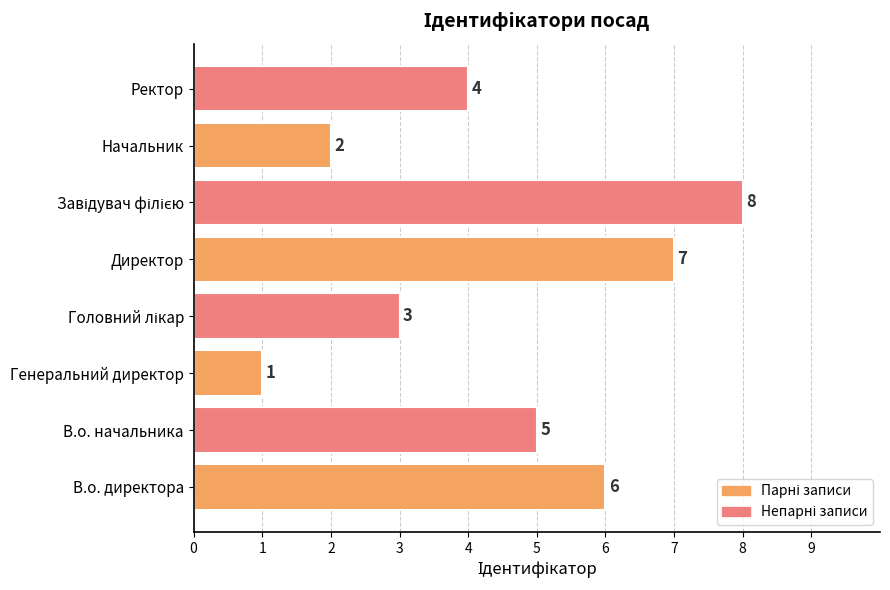

Which label corresponds to the smallest value in the chart?

Генеральний директор